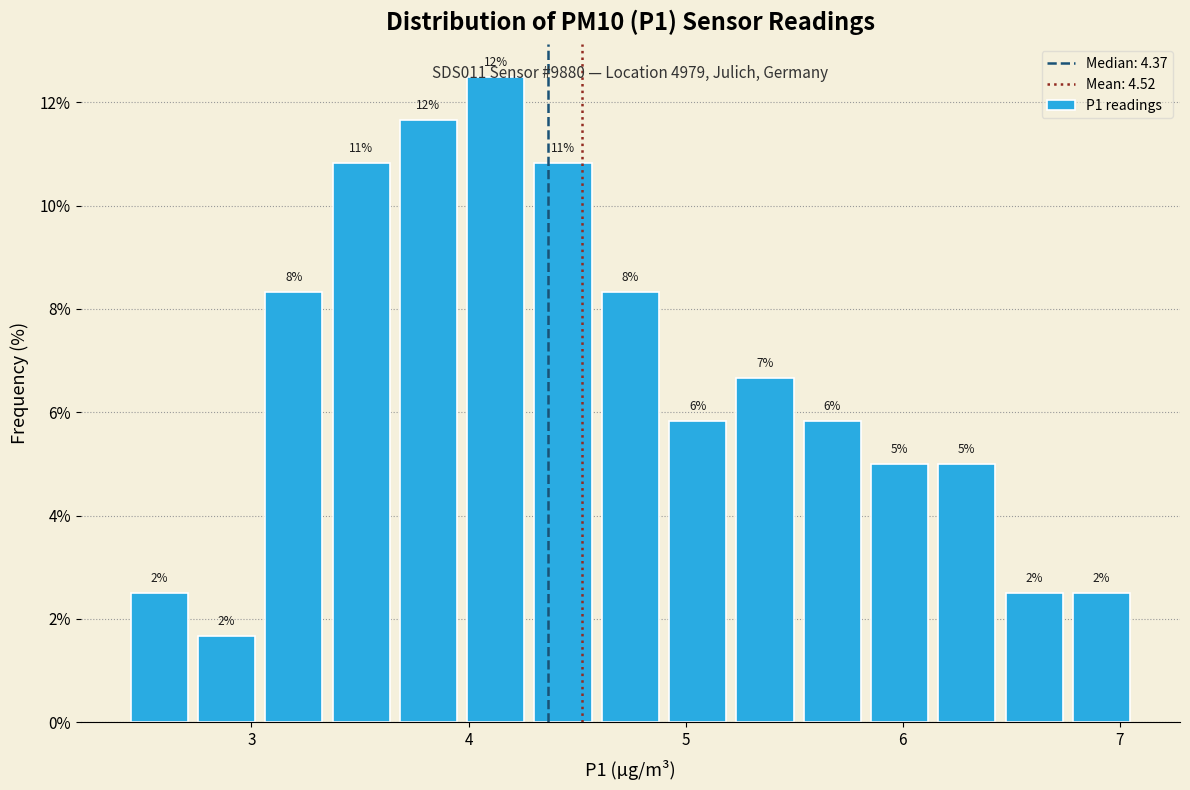

Around what value on the x-axis is the tallest bar? Give the approximate position of its centre, as read against the axis.

4.1